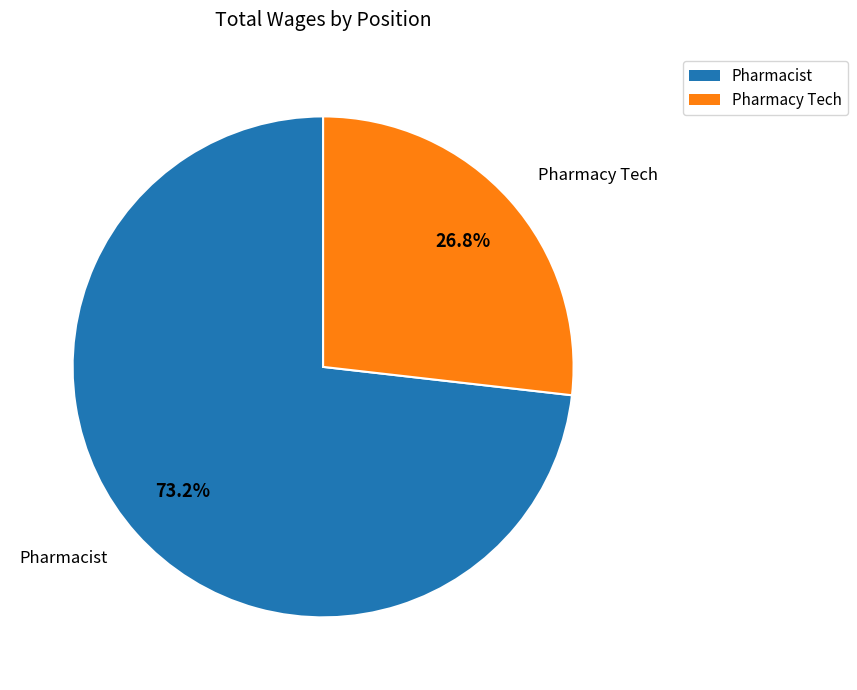

How many slices are in this pie chart?

2